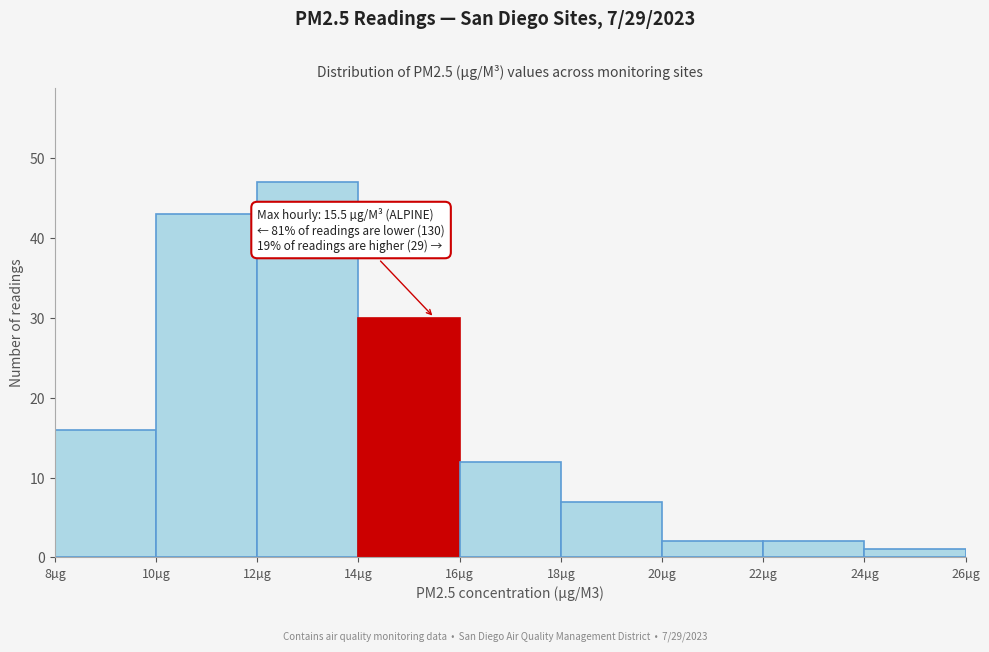

Which range on the x-axis has the tallest bar?

12 to 14